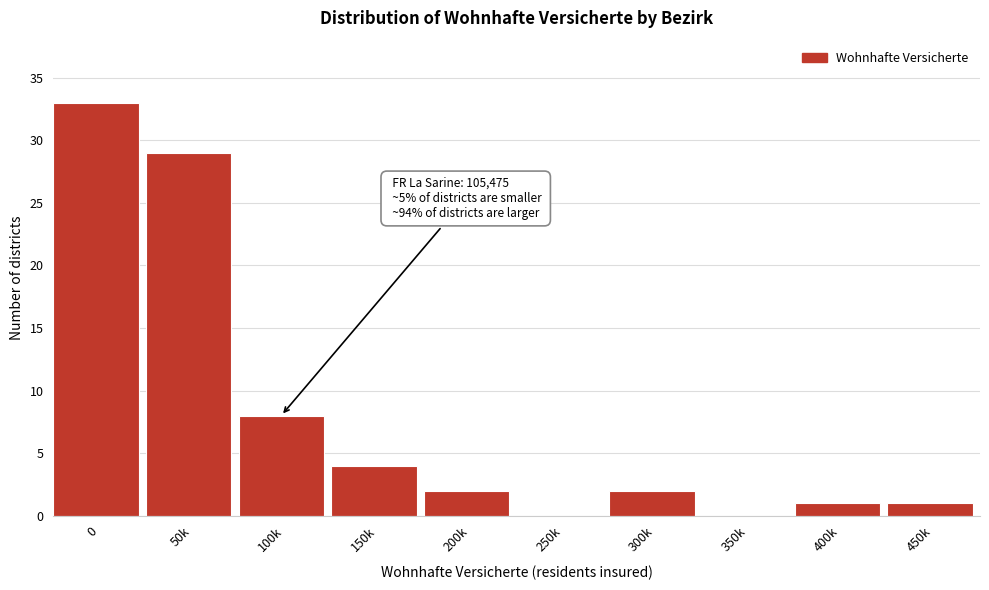

Reading right to left, list all the values displayed in this chart.

450k=1	400k=1	350k=0	300k=2	250k=0	200k=2	150k=4	100k=8	50k=29	0=33